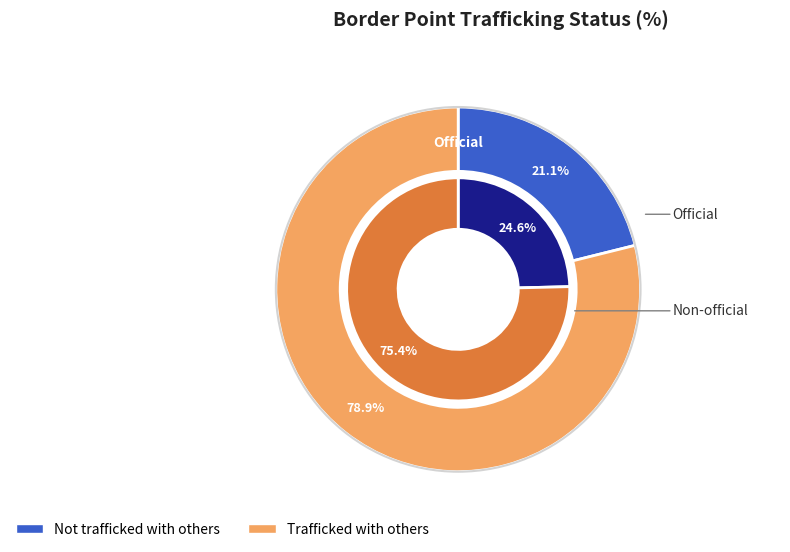

Which category accounts for the majority?

Non-official